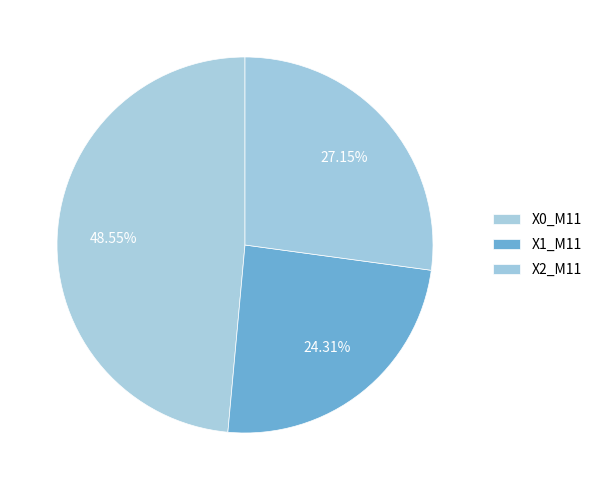

How many segments does this pie chart have?

3